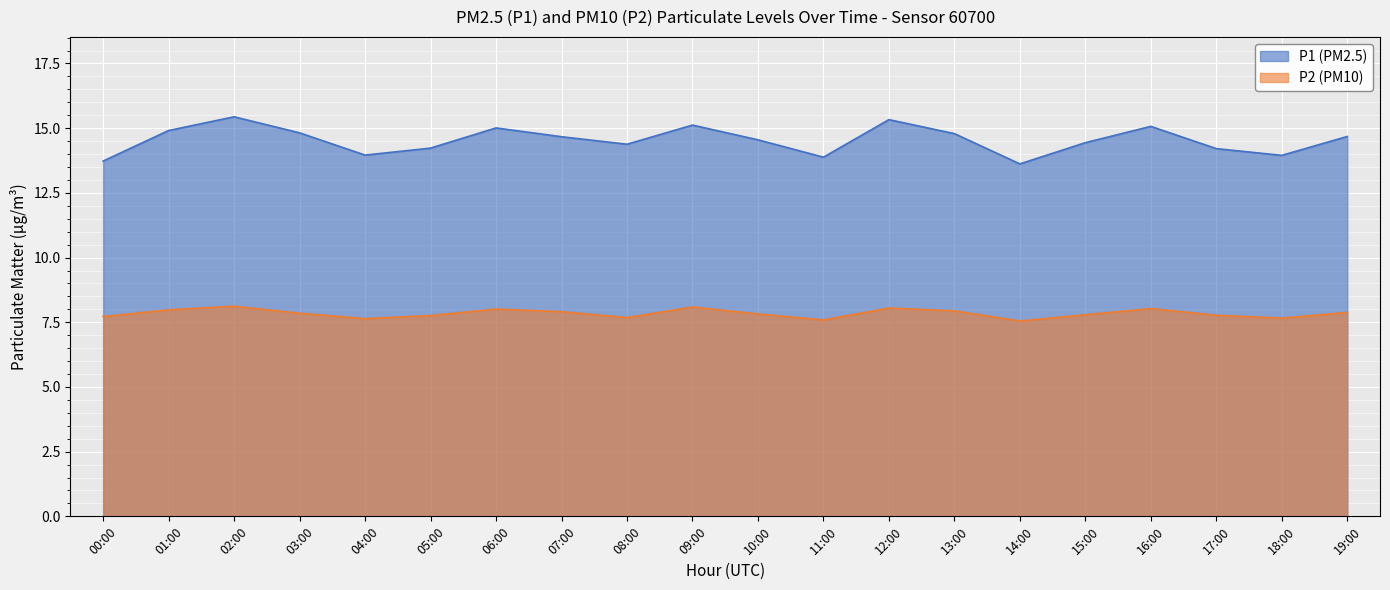

Which series has the largest total across all categories?

P1 (PM2.5)